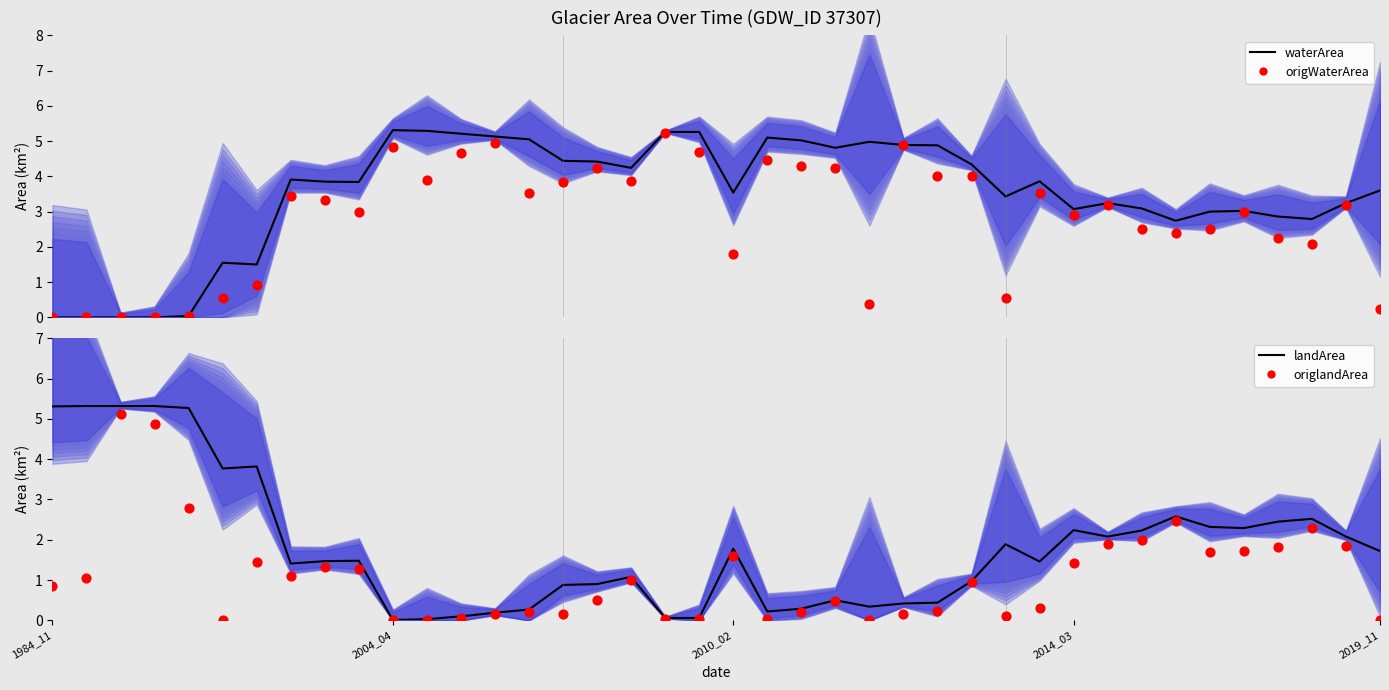

Which series has the widest spread of Y values?

landArea (line)